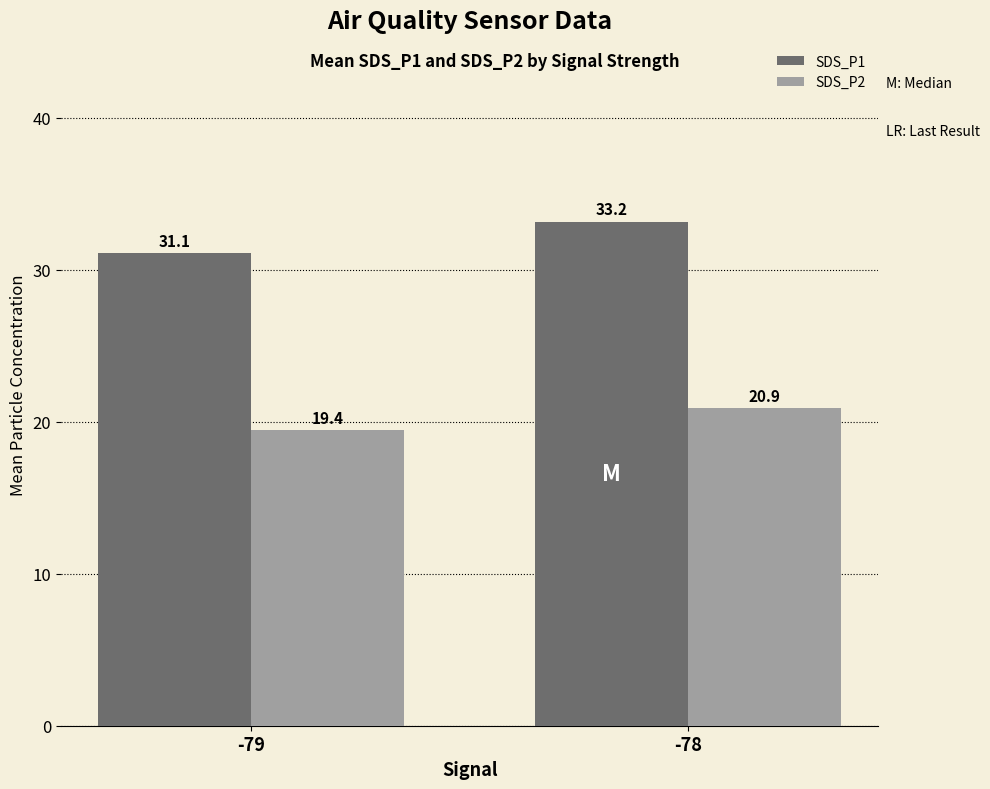

Reading left to right, transcribe all the data shown in this chart.

SDS_P1: -79=31.1	-78=33.2
SDS_P2: -79=19.4	-78=20.9